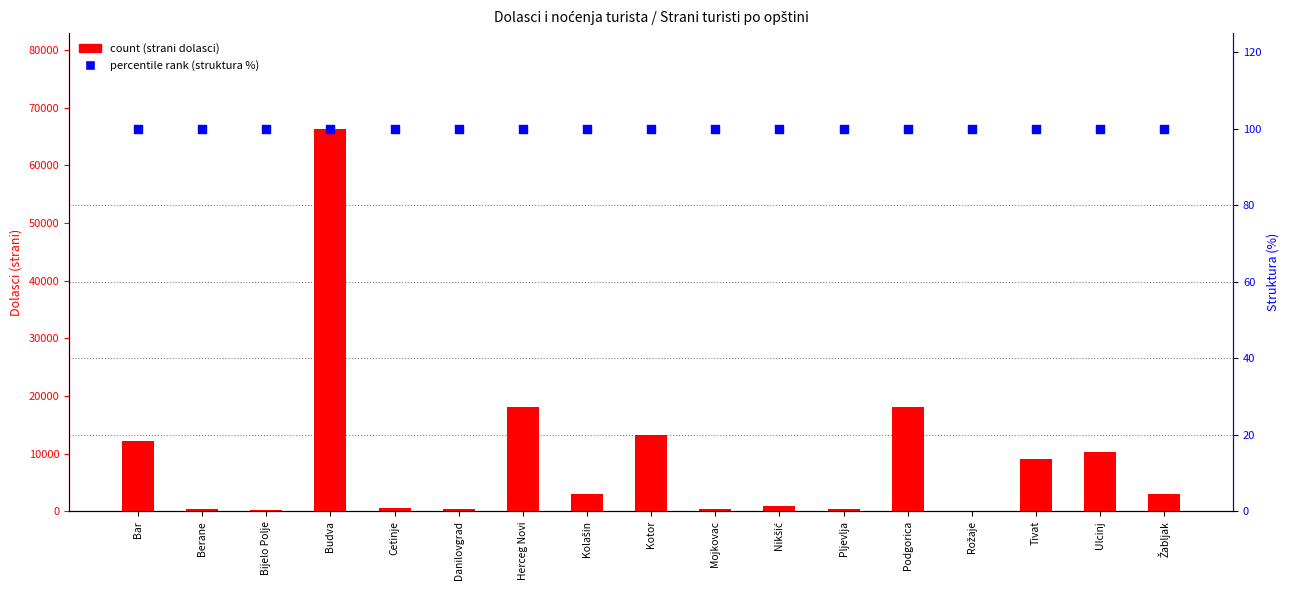

Which series has the widest spread of Y values?

count (strani dolasci)